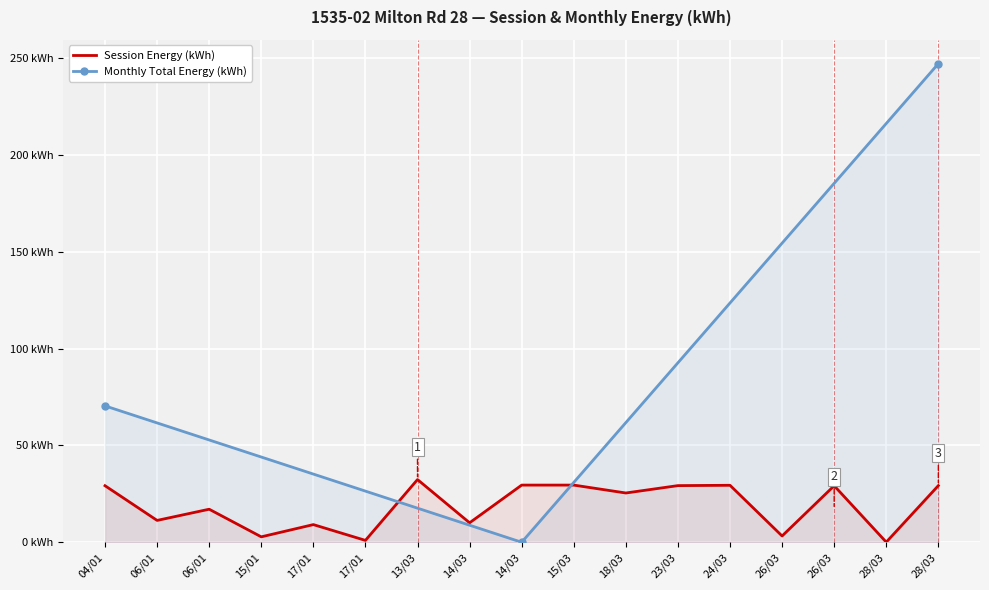

Where is Monthly Total Energy (kWh) nearest to the value 123?

04/01